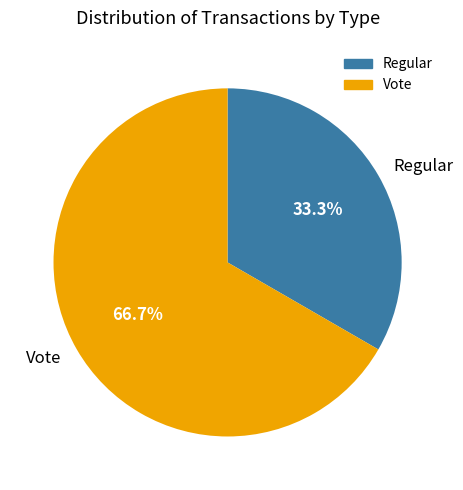

The Vote slice represents 77% of the pie. True or false?

False